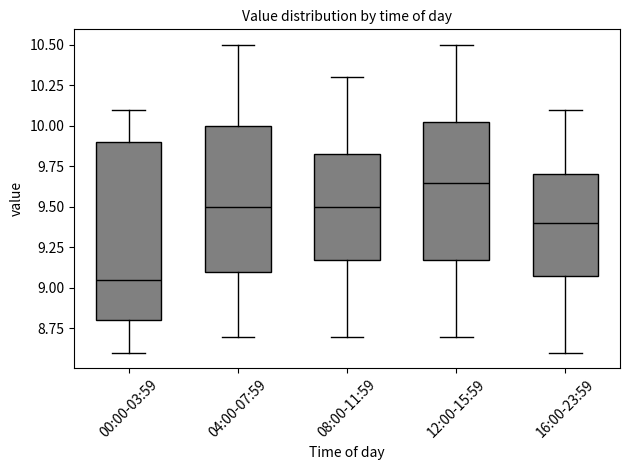

Where is the upper edge of the box for 00:00-03:59 on the y-axis? The values are not printed on the chart, so give them approximately, as read against the axis.

9.90